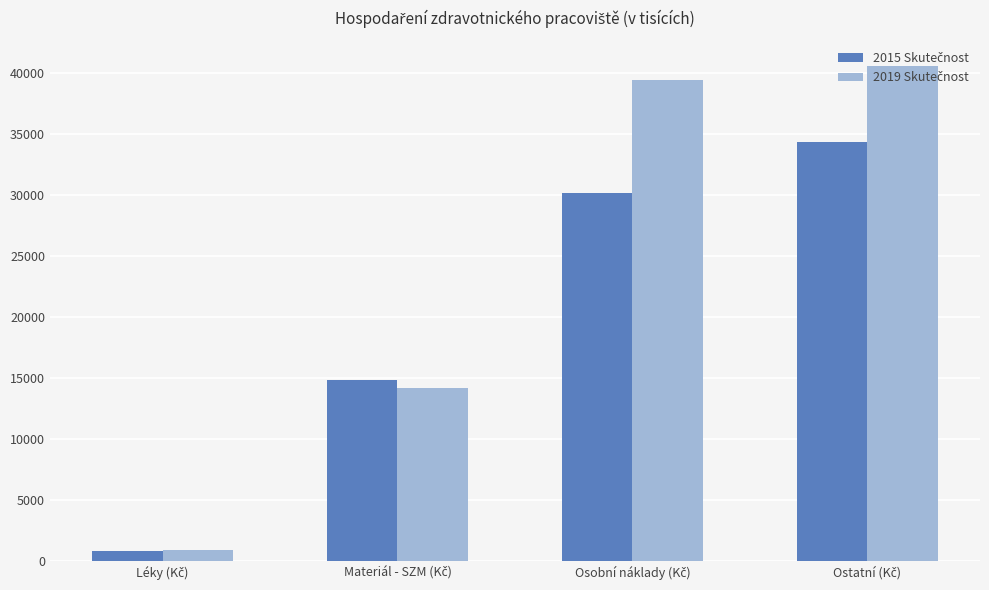

What is the maximum value shown in the chart?

40628.6